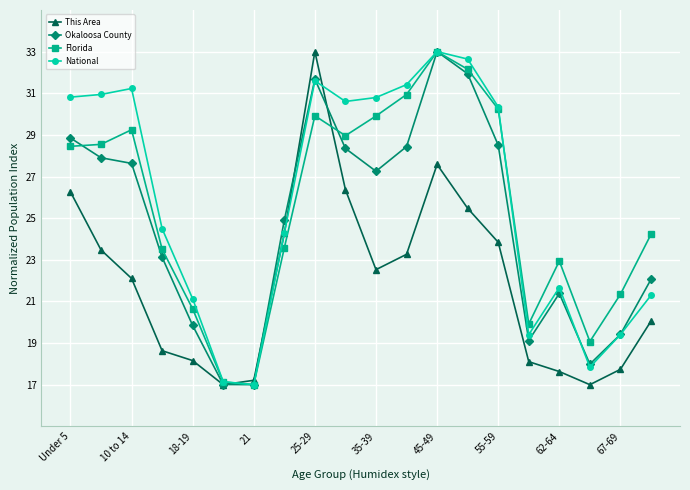

What is the minimum value for This Area?

17.0